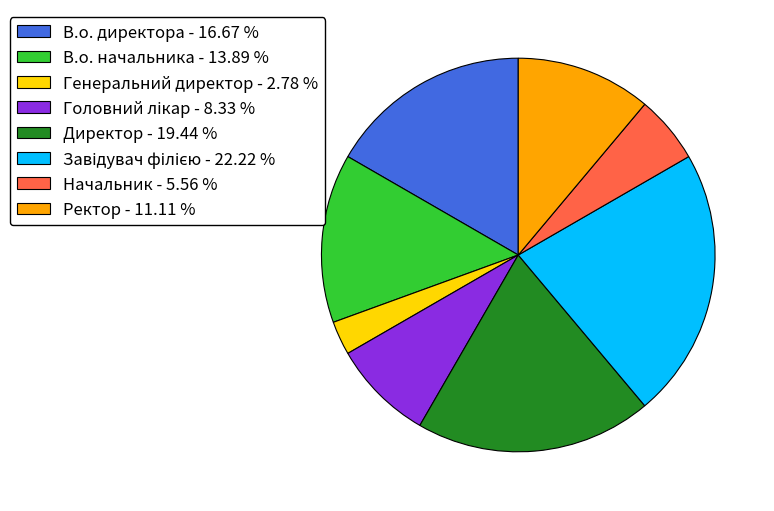

Which has a higher value, В.о. директора - 16.67 % or Начальник - 5.56 %?

В.о. директора - 16.67 %